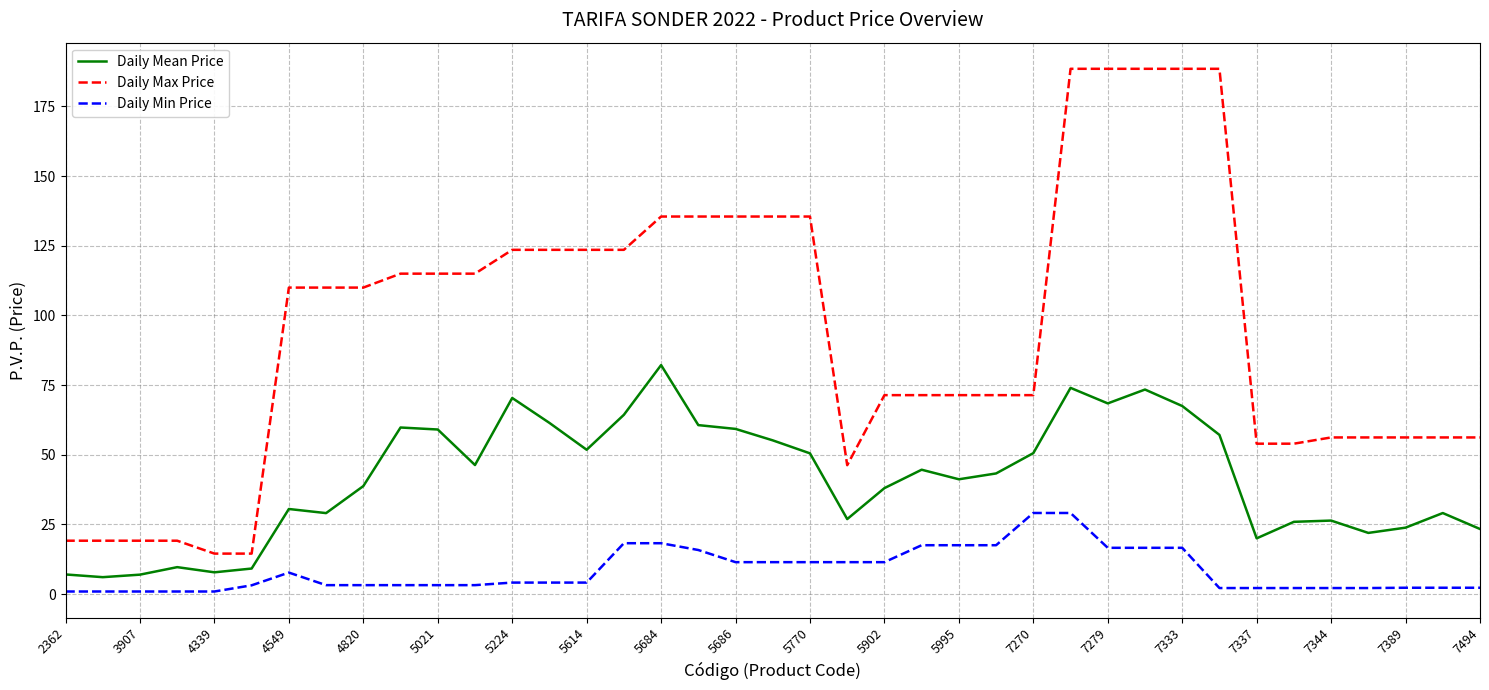

What is the difference between the maximum and minimum values in the Daily Min Price series?

28.2